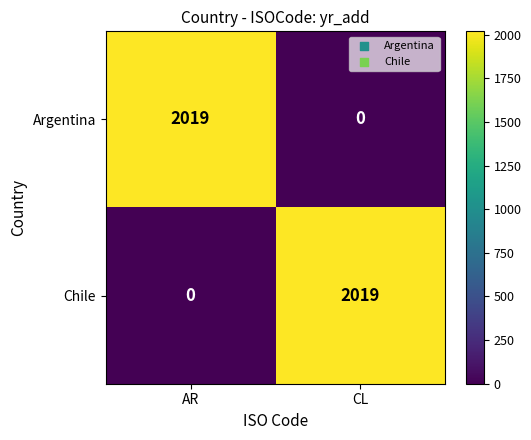

Reading left to right, what are all the values shown in this chart?

Argentina: AR=2019	CL=0
Chile: AR=0	CL=2019